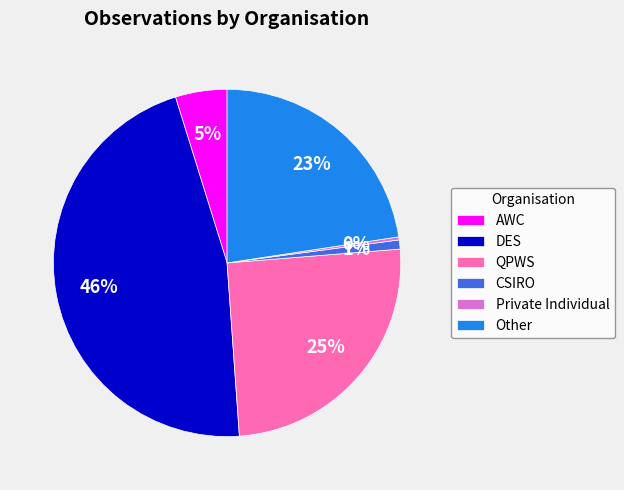

Which slice is the smallest?

Private Individual